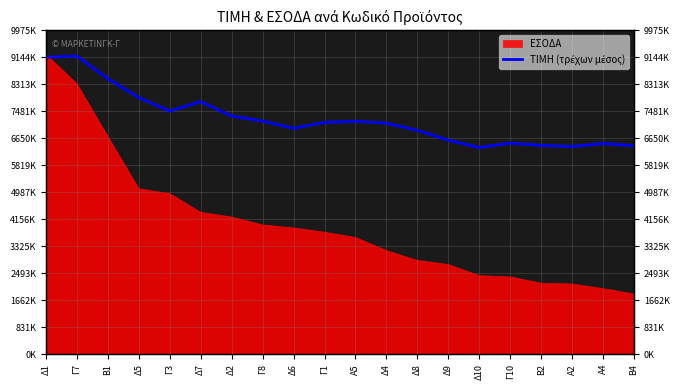

What is the ratio of the value at Δ4 to the value at Δ10?

1.1